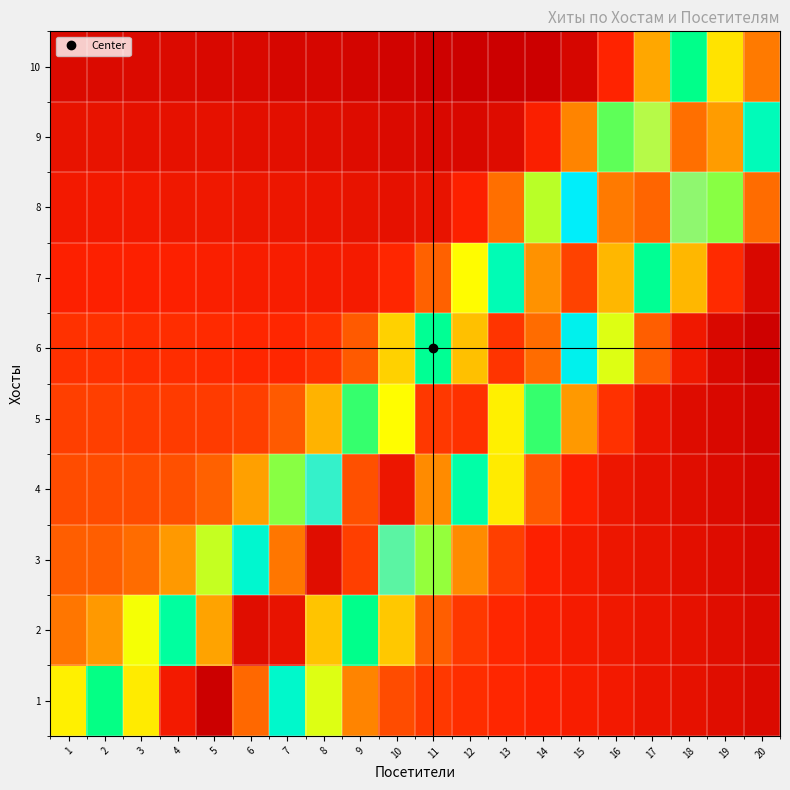

Reading right to left, extract all data points from this chart.

1: 20=1.1	19=1.1	18=1.1	17=1.2	16=1.2	15=1.2	14=1.2	13=1.2	12=1.3	11=1.3	10=1.4	9=1.6	8=2.0	7=2.7	6=3.5	5=4.0	4=3.8	3=3.1	2=2.4	1=1.9
2: 20=1.1	19=1.1	18=1.1	17=1.1	16=1.2	15=1.2	14=1.2	13=1.3	12=1.3	11=1.4	10=1.8	9=2.4	8=3.2	7=3.9	6=3.9	5=3.3	4=2.5	3=1.9	2=1.6	1=1.5
3: 20=1.1	19=1.1	18=1.1	17=1.1	16=1.2	15=1.2	14=1.2	13=1.3	12=1.6	11=2.1	10=2.9	9=3.7	8=3.9	7=3.5	6=2.7	5=2.0	4=1.6	3=1.5	2=1.4	1=1.4
4: 20=1.1	19=1.1	18=1.1	17=1.1	16=1.2	15=1.2	14=1.4	13=1.9	12=2.6	11=3.4	10=3.8	9=3.6	8=2.9	7=2.2	6=1.7	5=1.5	4=1.4	3=1.4	2=1.4	1=1.4
5: 20=1.0	19=1.1	18=1.1	17=1.1	16=1.3	15=1.6	14=2.3	13=3.1	12=3.7	11=3.7	10=3.1	9=2.3	8=1.7	7=1.4	6=1.3	5=1.3	4=1.3	3=1.3	2=1.3	1=1.3
6: 20=1.0	19=1.1	18=1.2	17=1.4	16=2.0	15=2.8	14=3.5	13=3.7	12=3.2	11=2.5	10=1.8	9=1.4	8=1.3	7=1.3	6=1.3	5=1.3	4=1.3	3=1.3	2=1.3	1=1.3
7: 20=1.1	19=1.3	18=1.7	17=2.5	16=3.3	15=3.7	14=3.4	13=2.7	12=1.9	11=1.5	10=1.3	9=1.2	8=1.2	7=1.2	6=1.2	5=1.2	4=1.2	3=1.2	2=1.2	1=1.2
8: 20=1.5	19=2.2	18=3.0	17=3.5	16=3.5	15=2.8	14=2.1	13=1.5	12=1.2	11=1.1	10=1.1	9=1.1	8=1.1	7=1.2	6=1.2	5=1.2	4=1.2	3=1.2	2=1.2	1=1.2
9: 20=2.7	19=3.4	18=3.5	17=3.0	16=2.2	15=1.6	14=1.2	13=1.1	12=1.1	11=1.1	10=1.1	9=1.1	8=1.1	7=1.1	6=1.1	5=1.1	4=1.1	3=1.1	2=1.1	1=1.1
10: 20=3.5	19=3.2	18=2.4	17=1.7	16=1.2	15=1.1	14=1.0	13=1.0	12=1.0	11=1.0	10=1.0	9=1.0	8=1.1	7=1.1	6=1.1	5=1.1	4=1.1	3=1.1	2=1.1	1=1.1